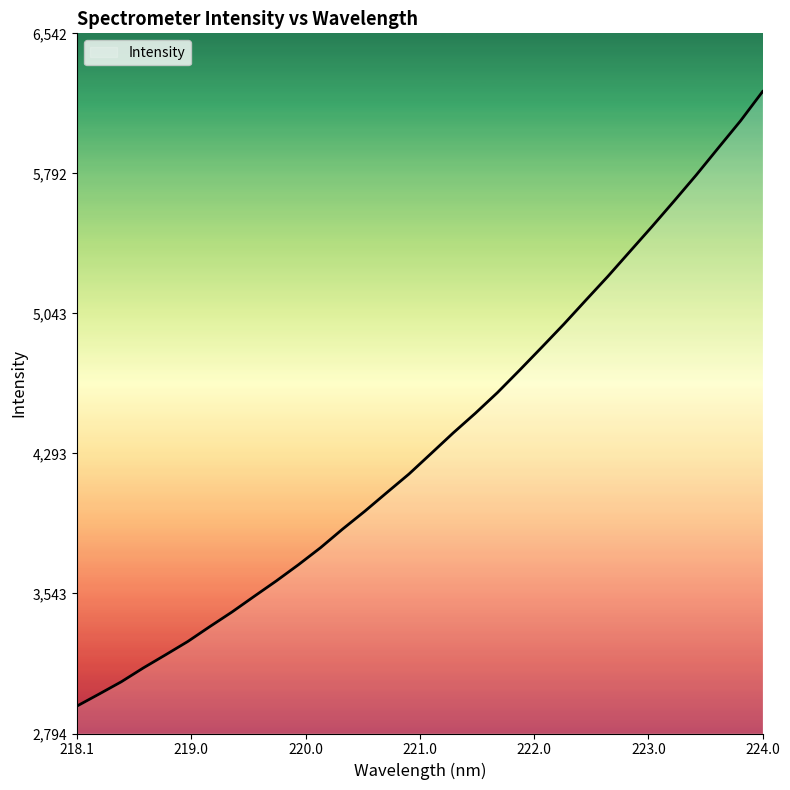

What is the minimum value shown in the chart?

2941.2